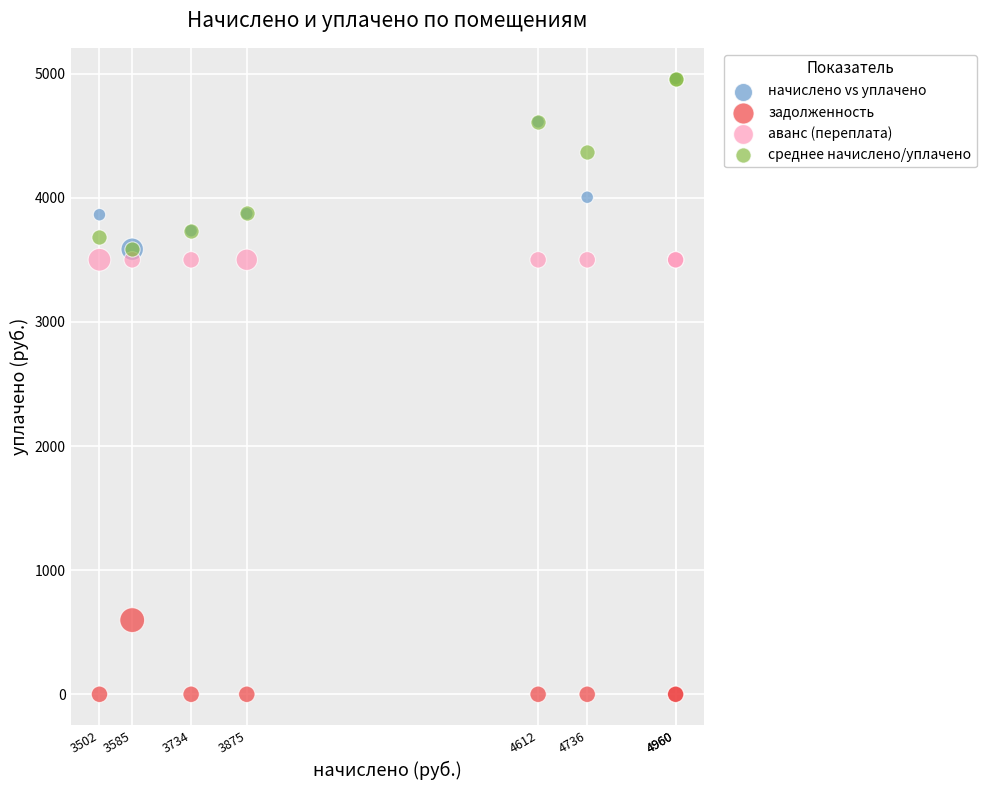

What are all the series names shown in the legend?

начислено vs уплачено, задолженность, аванс (переплата), среднее начислено/уплачено